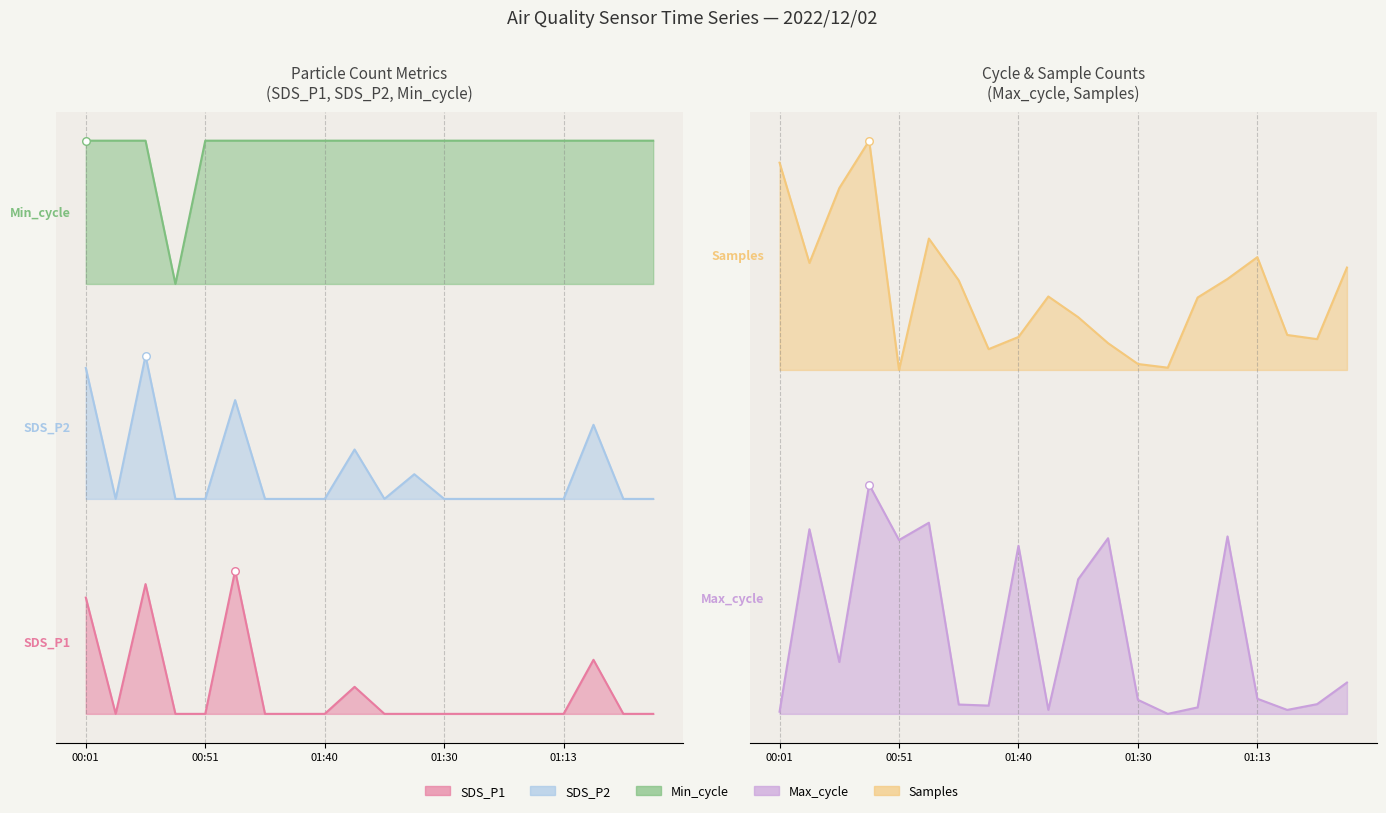

Which series reaches the maximum Y coordinate?

Min_cycle